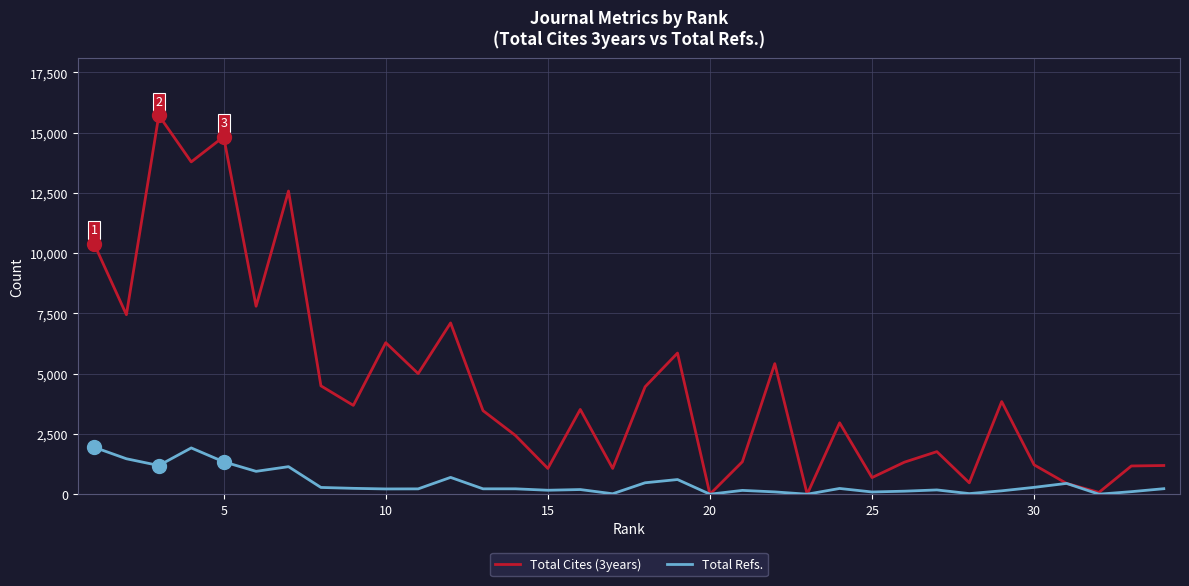

Which series has the largest total across all categories?

Total Cites (3years)